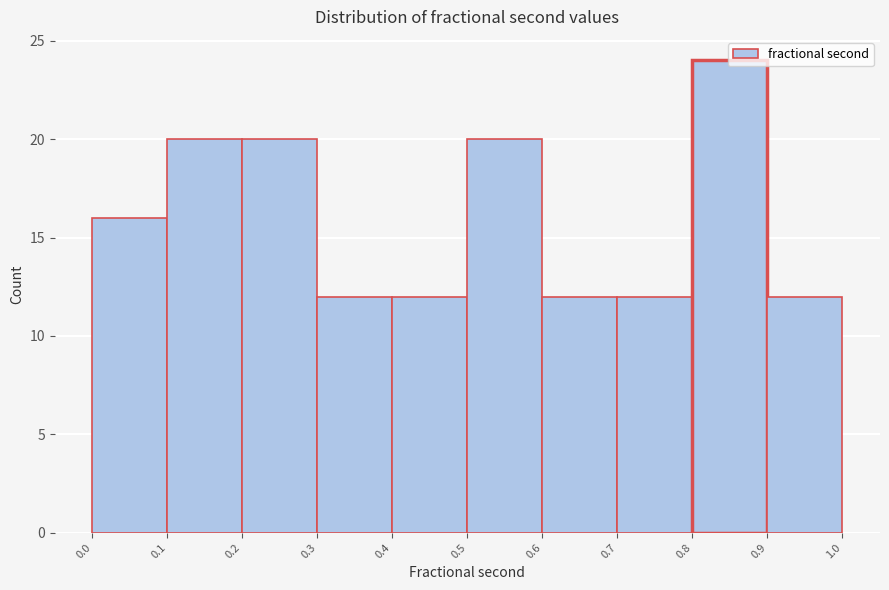

Reading left to right, transcribe this chart: for each bar, give the range it covers on the x-axis and its height. The values are not printed on the chart, so give them approximately, as read against the axis.

0.0 to 0.1: 16
0.1 to 0.2: 20
0.2 to 0.3: 20
0.3 to 0.4: 12
0.4 to 0.5: 12
0.5 to 0.6: 20
0.6 to 0.7: 12
0.7 to 0.8: 12
0.8 to 0.9: 24
0.9 to 1.0: 12